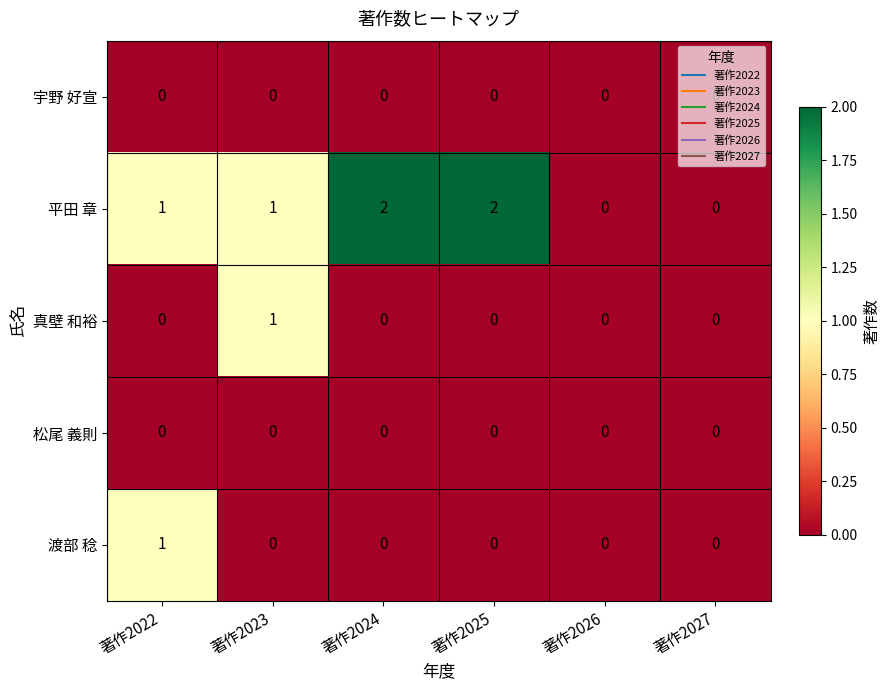

Is it true that 松尾 義則 equals 0 at 著作2024?

True